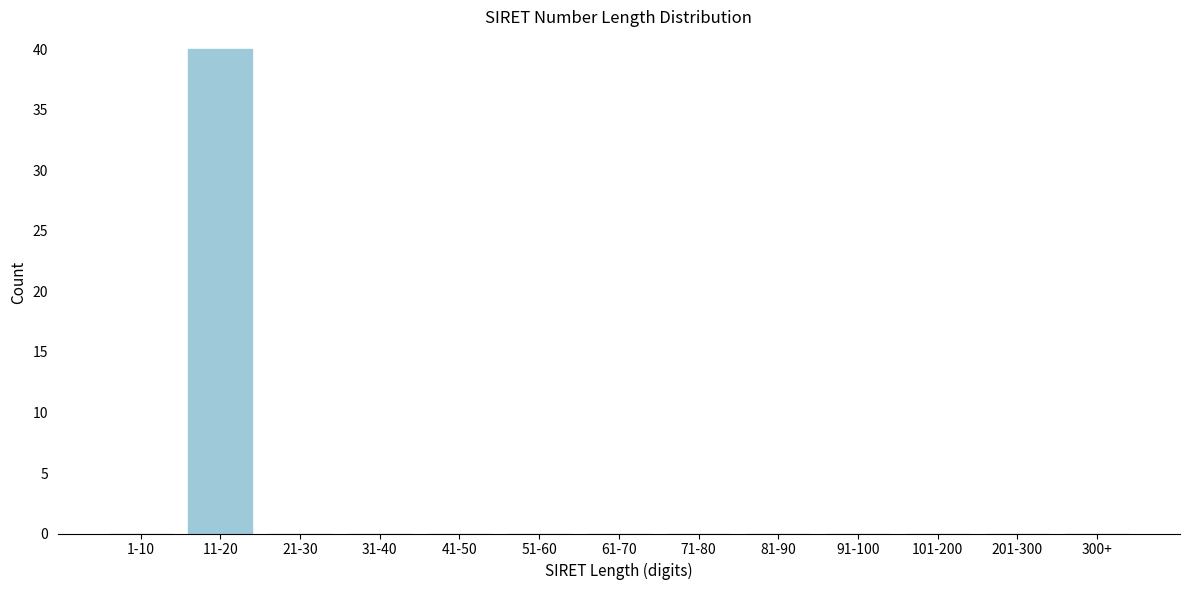

Reading left to right, extract all data points from this chart.

1-10=0	11-20=40	21-30=0	31-40=0	41-50=0	51-60=0	61-70=0	71-80=0	81-90=0	91-100=0	101-200=0	201-300=0	300+=0